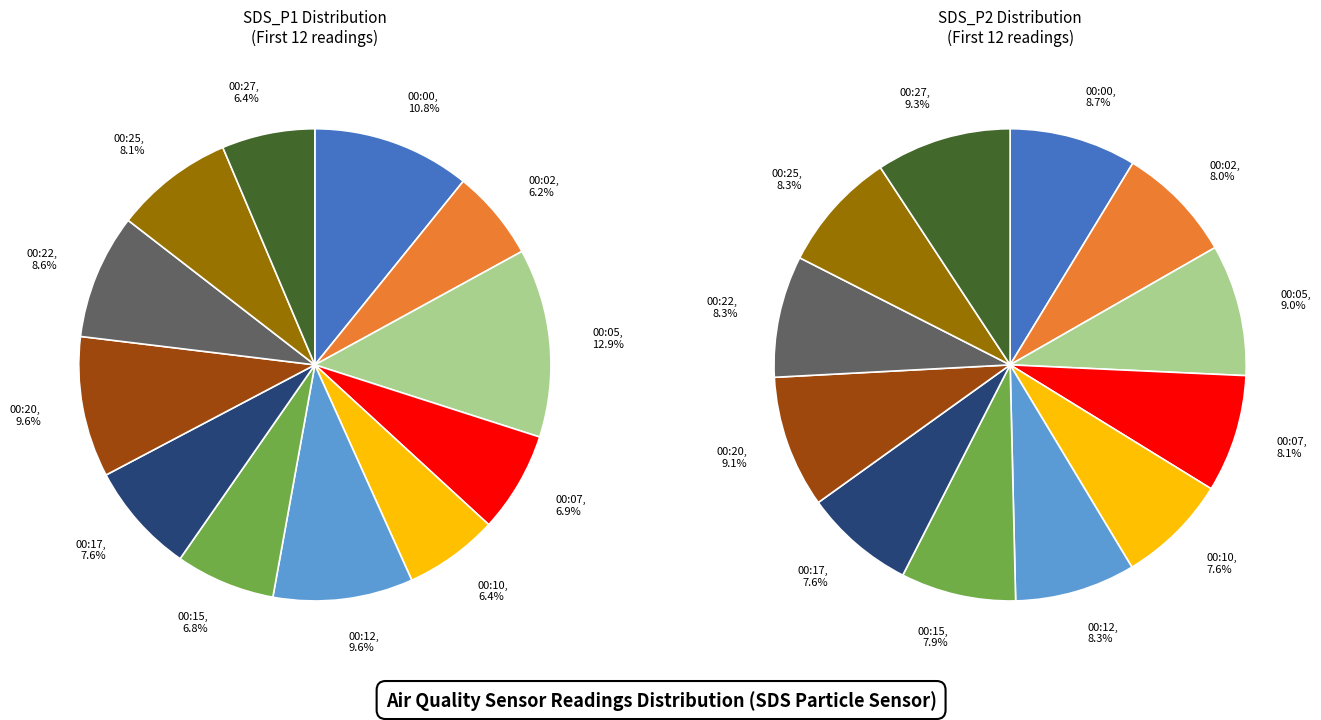

Which slice is the largest?

00:05